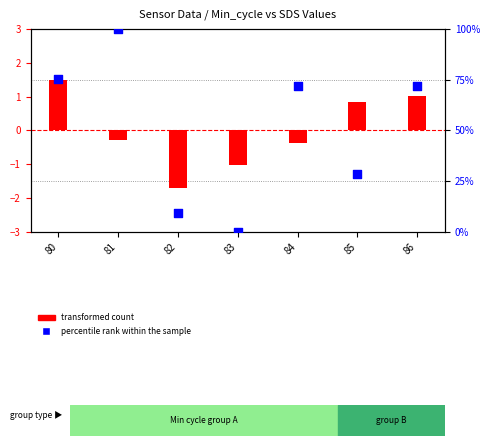

Which series has the largest total across all categories?

percentile rank within the sample